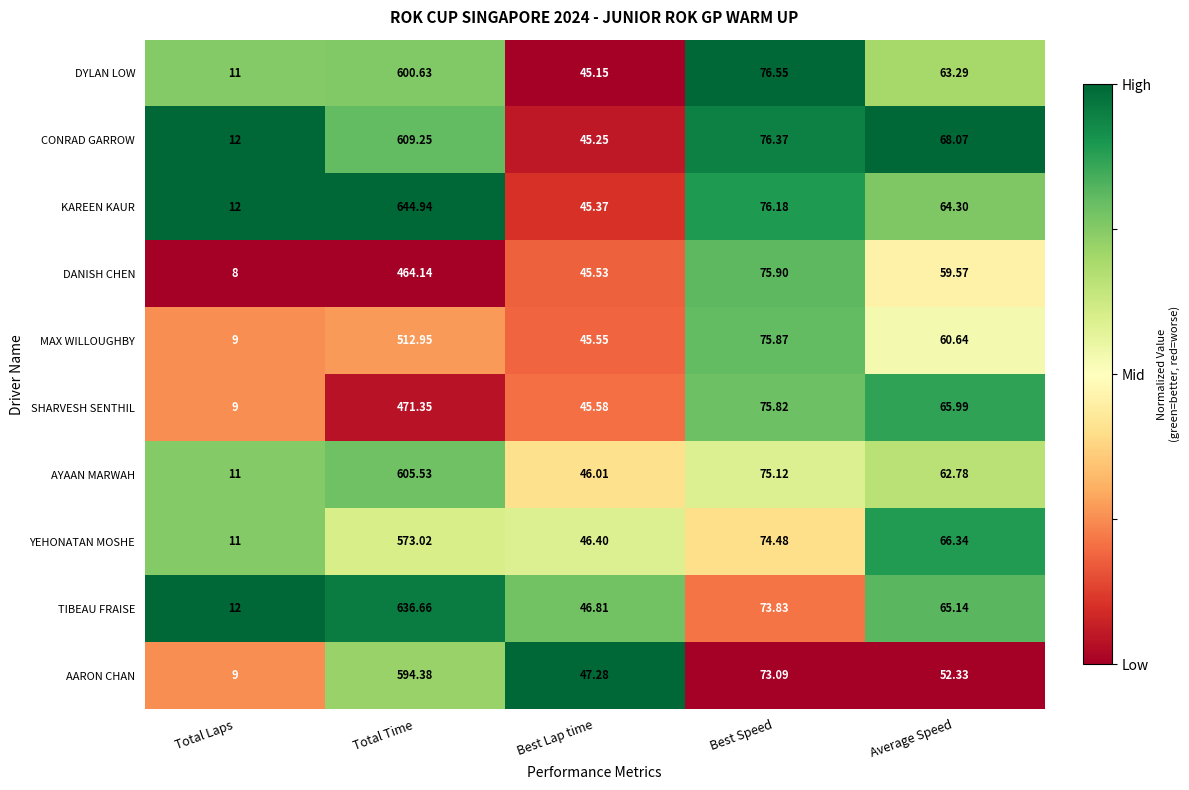

At which label is MAX WILLOUGHBY closest to 260?

Best Speed